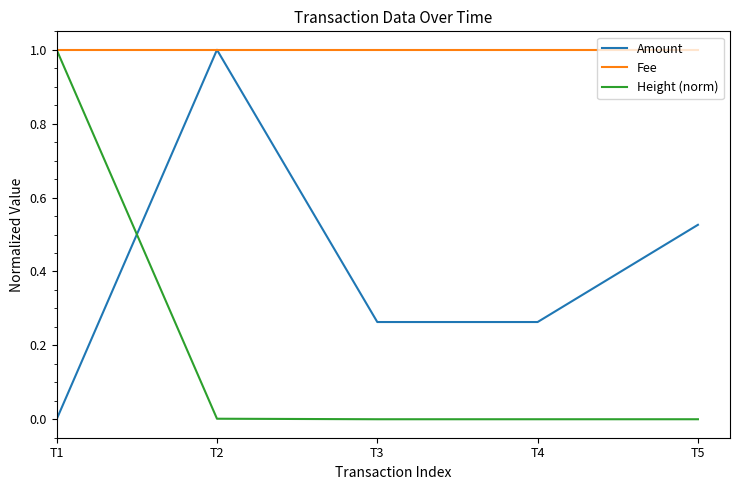

True or false: Fee has a value of 1.5 at T5.

False